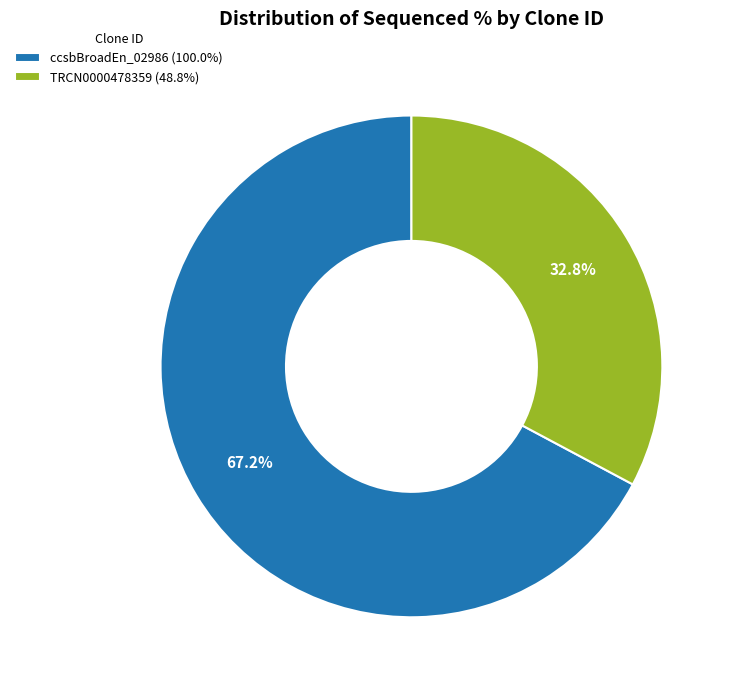

Which category has the smallest portion of the pie?

TRCN0000478359 (48.8%)